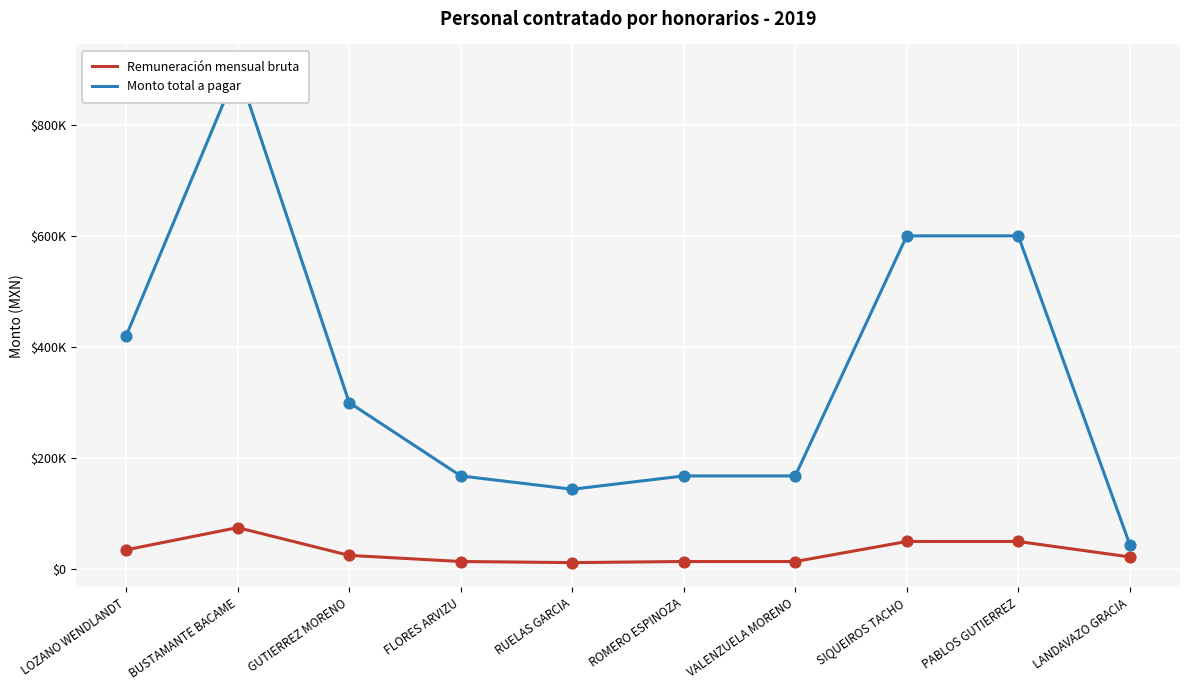

Is the value of Monto total a pagar at ROMERO ESPINOZA greater than the value of Remuneración mensual bruta at ROMERO ESPINOZA?

Yes